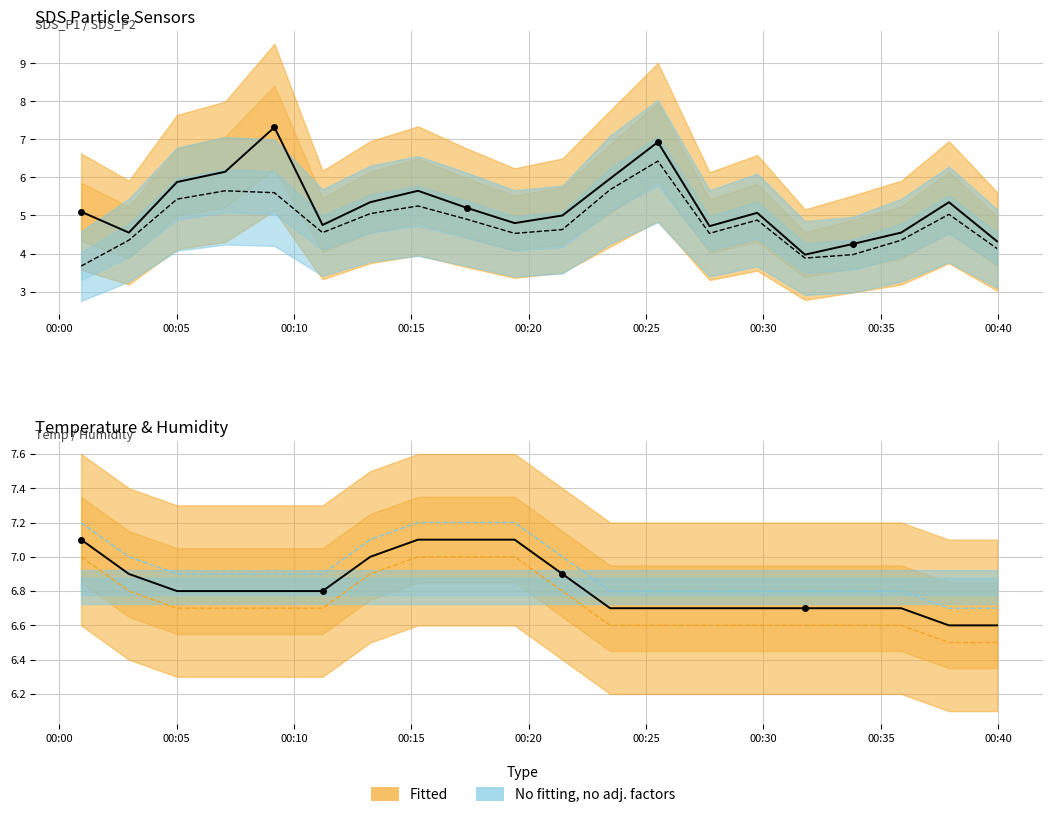

How many lines are shown in the chart?

3